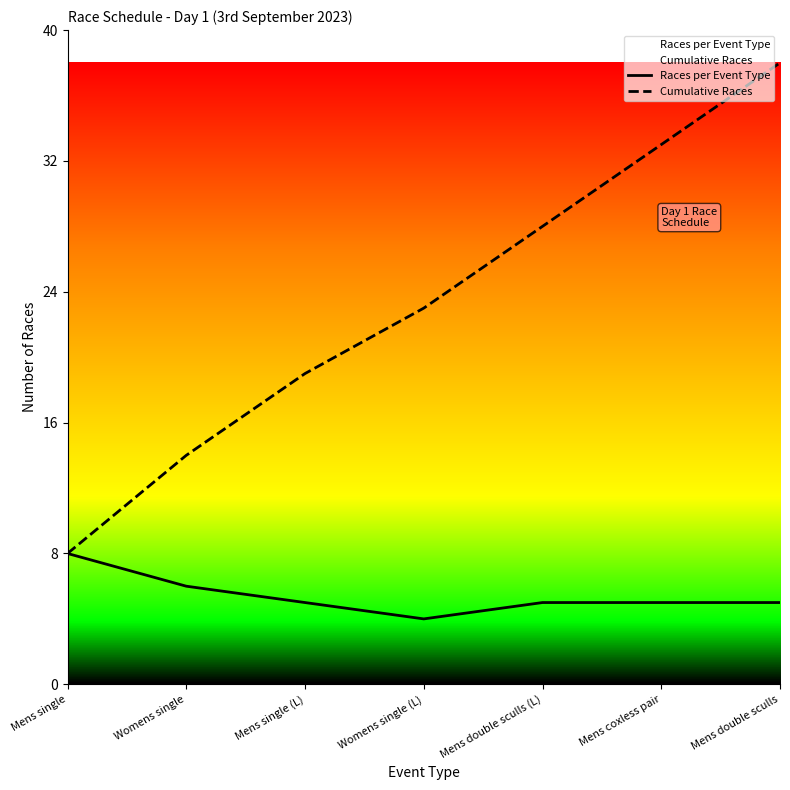

Which category has the highest value in the Races per Event Type series?

Mens single